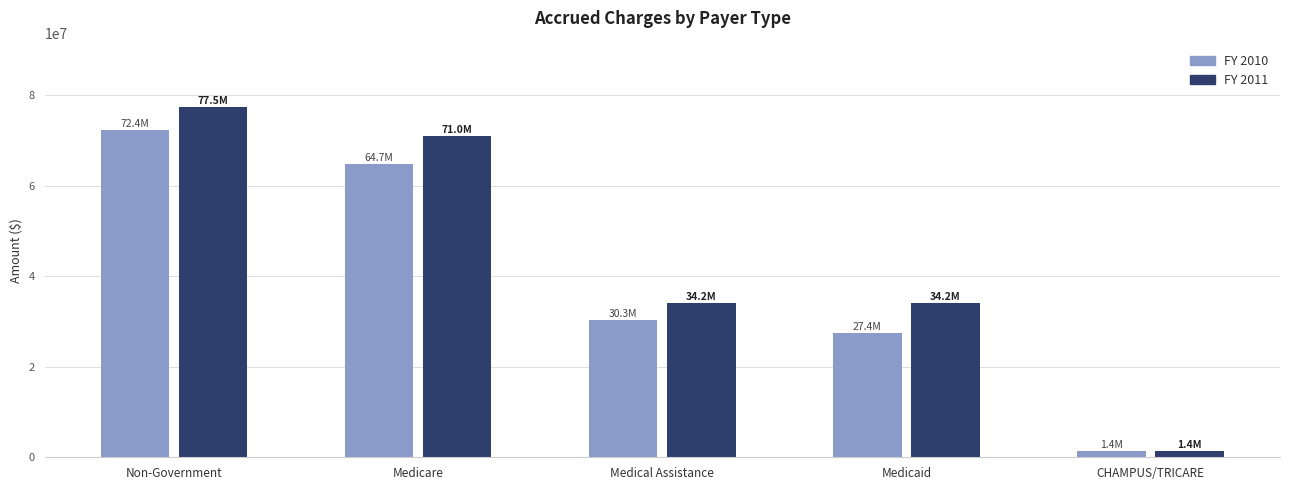

The FY 2011 series shows 19410873 at Medicaid. True or false?

False